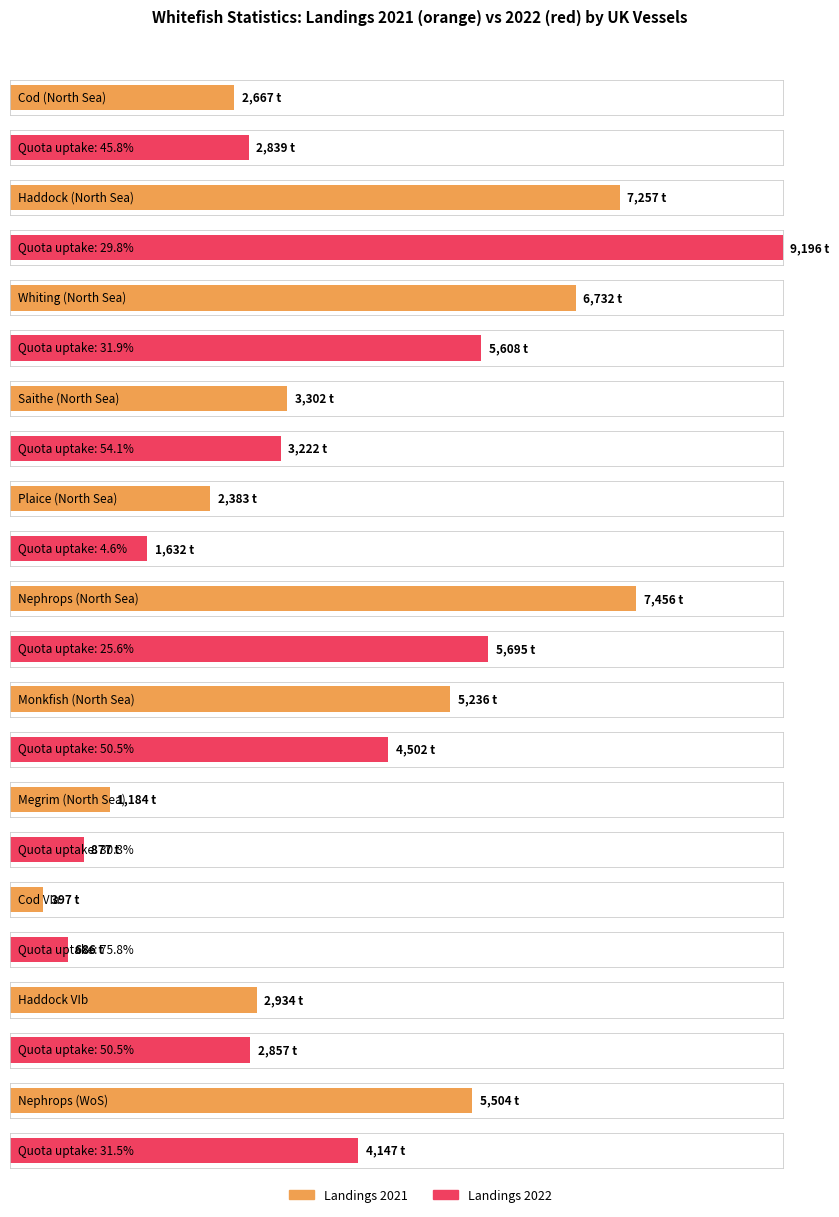

Are the bars horizontal?

Yes